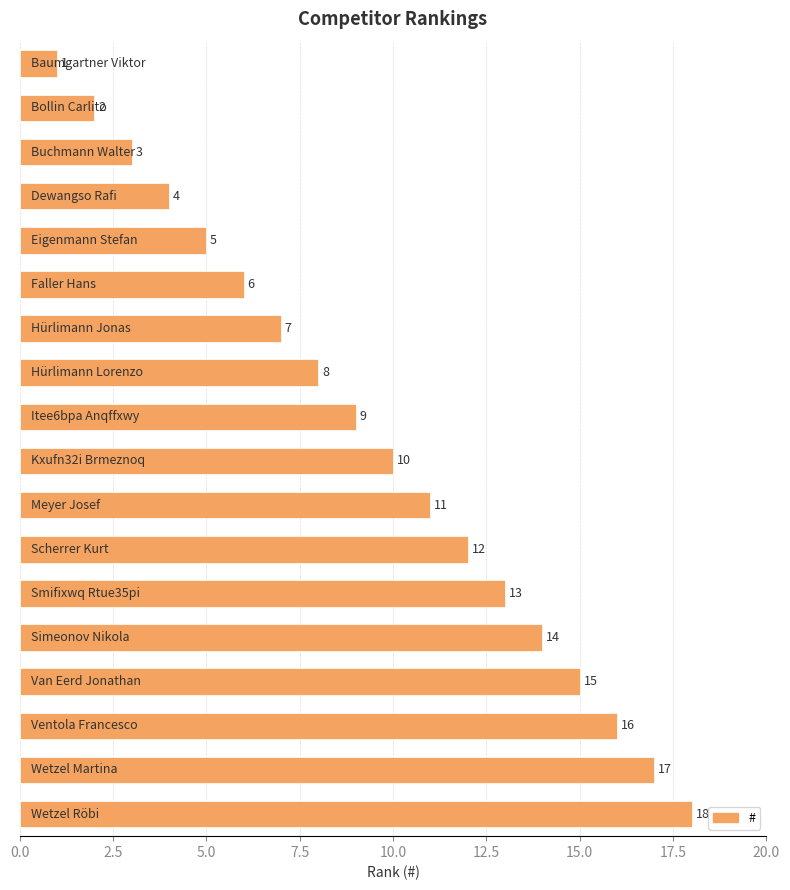

What is the greatest value displayed?

18